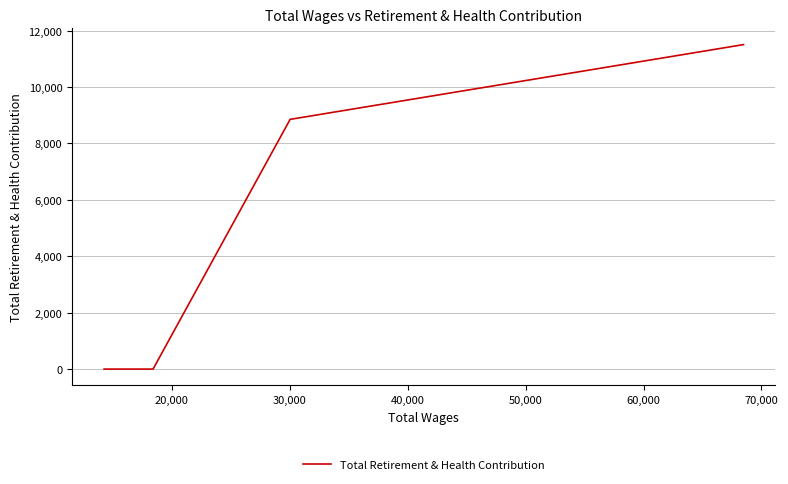

What is the sum of all values?

30834